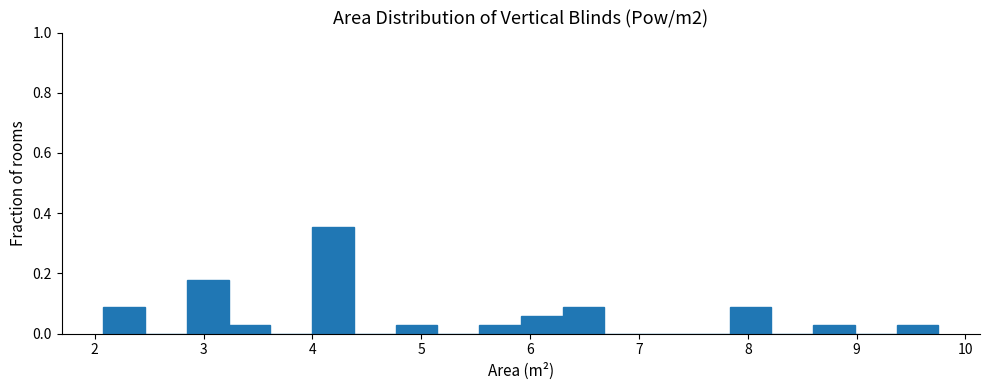

Read against the x-axis, roughly where is the centre of the tallest bar?

4.2